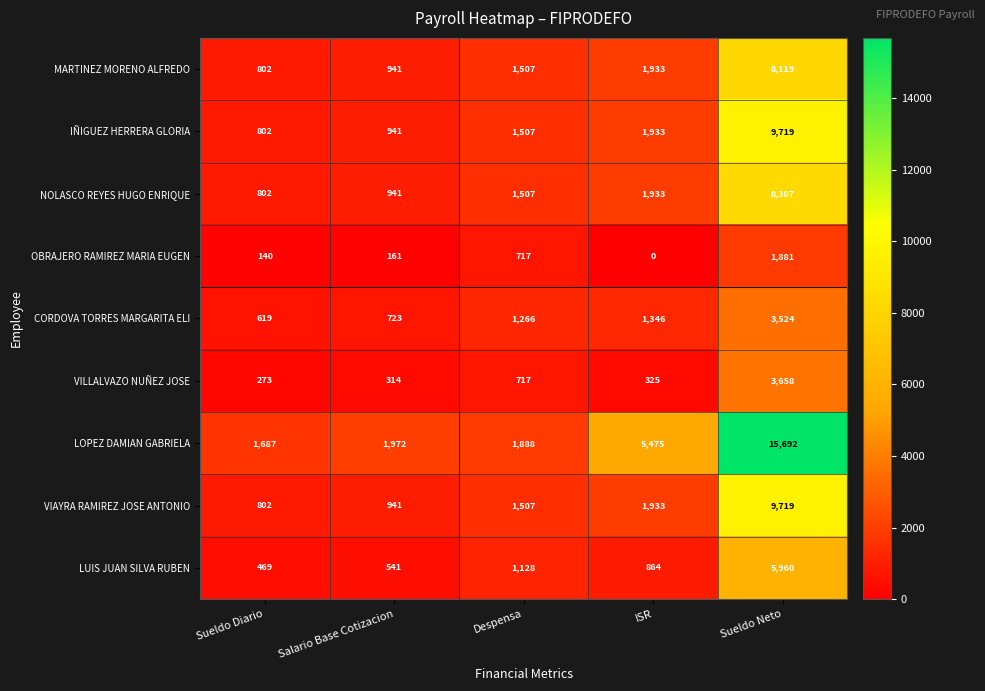

Count the number of categories in the chart.

5